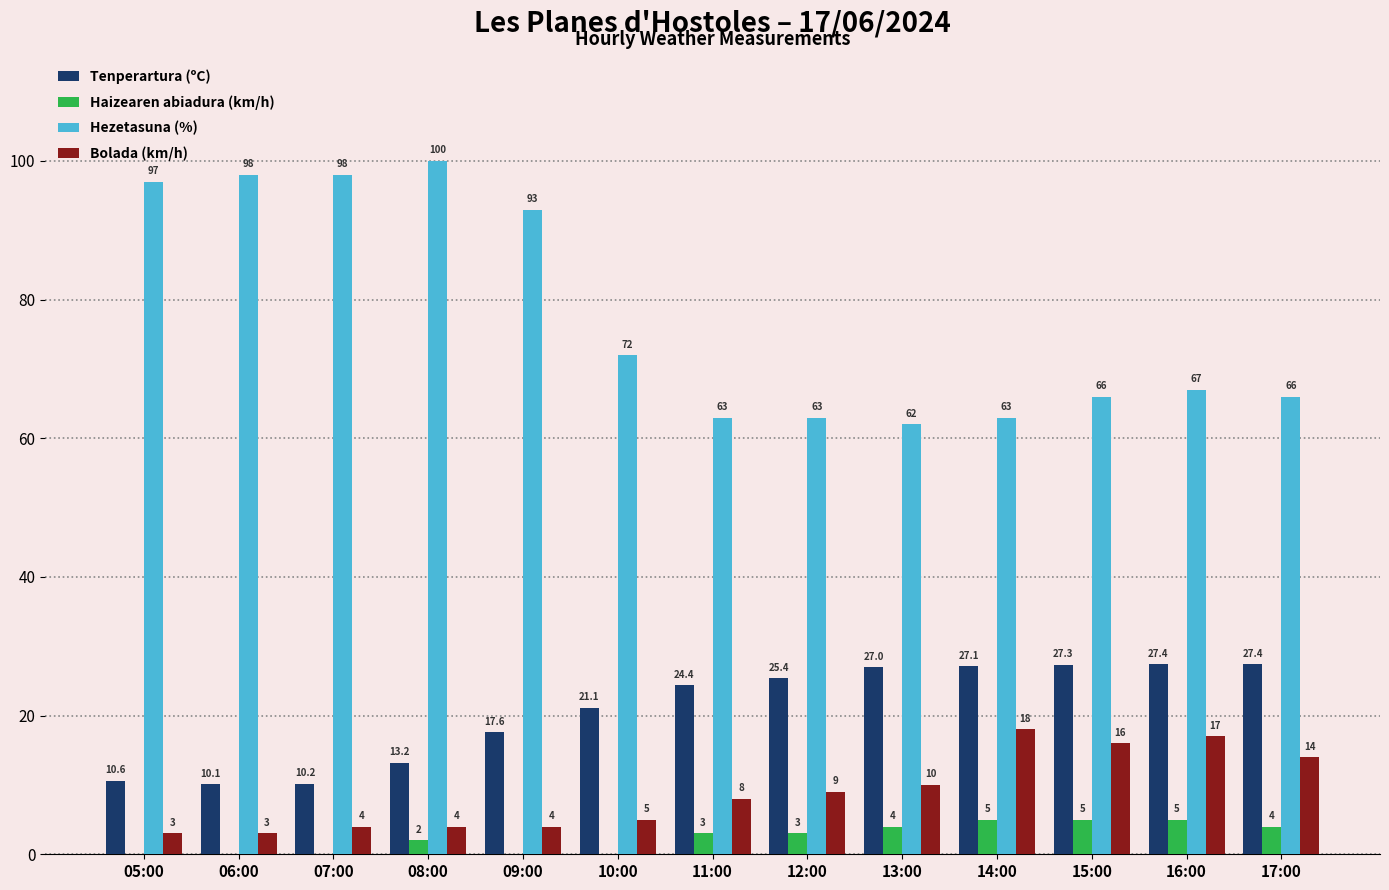

Which series has the largest total across all categories?

Hezetasuna (%)